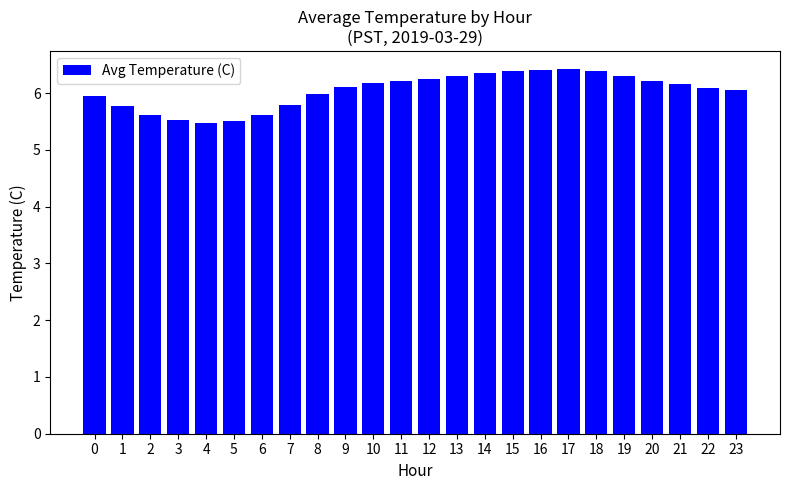

What is the difference between the values at 9 and 7?

0.3